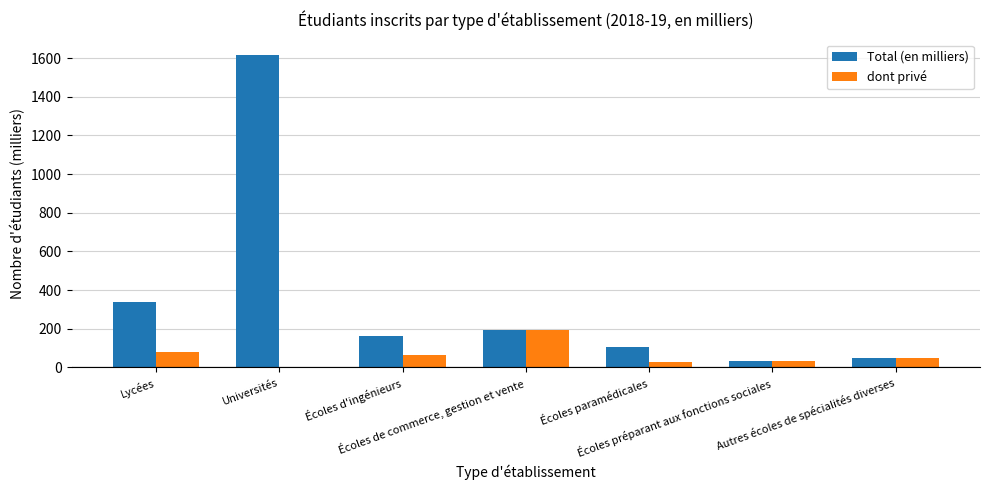

What is the sum of all dont privé values?

437.8